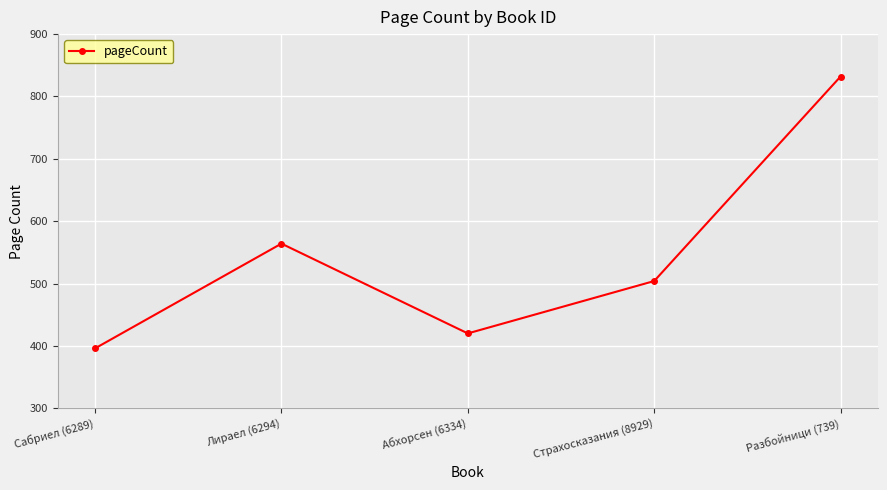

How many data points are less than 504?

2